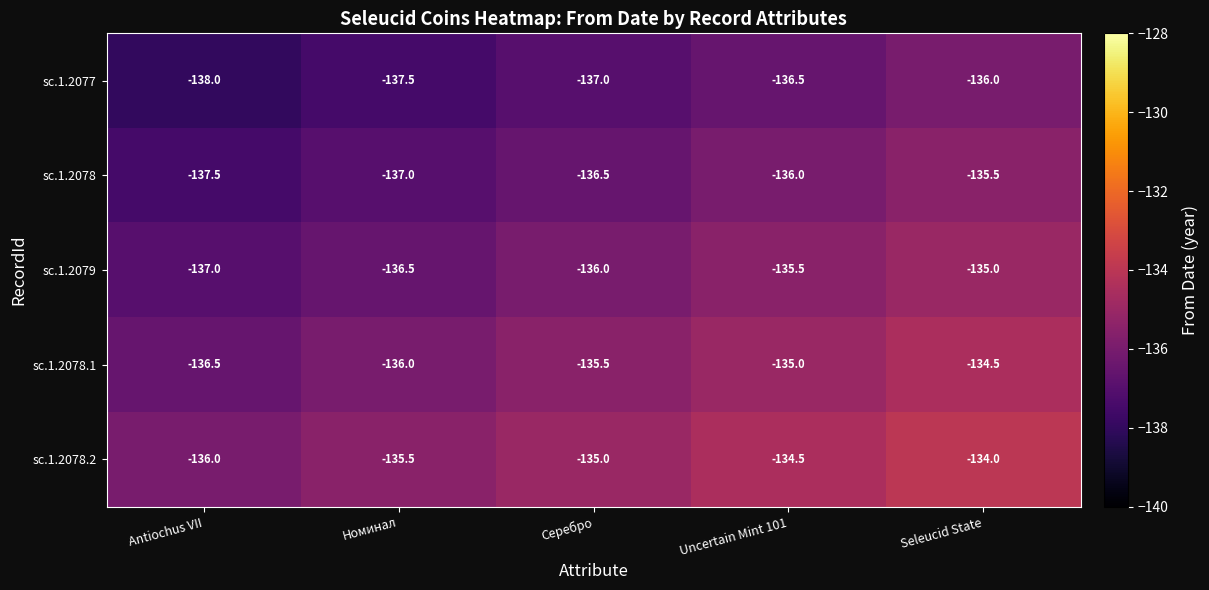

The sc.1.2077 series shows -38.2 at Серебро. True or false?

False